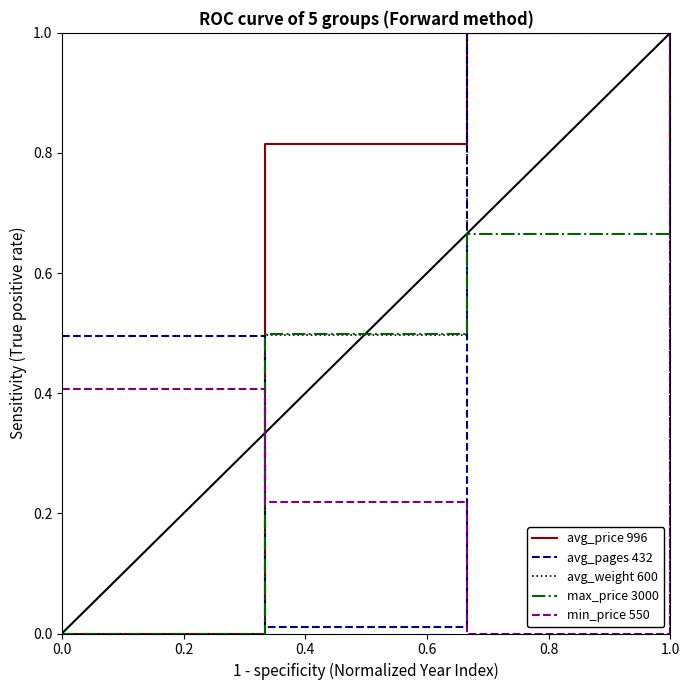

True or false: avg_price 996 has more than 2 interior local peaks.

False